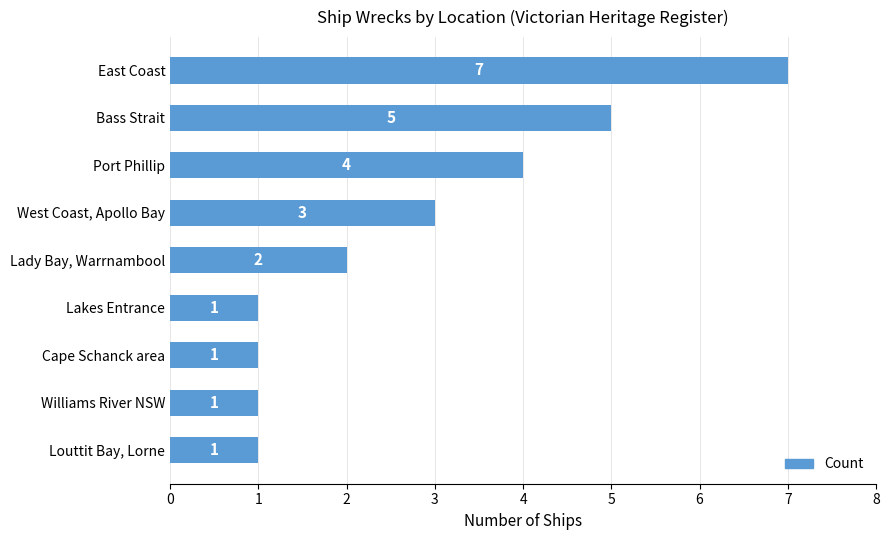

How many categories are shown in the chart?

9